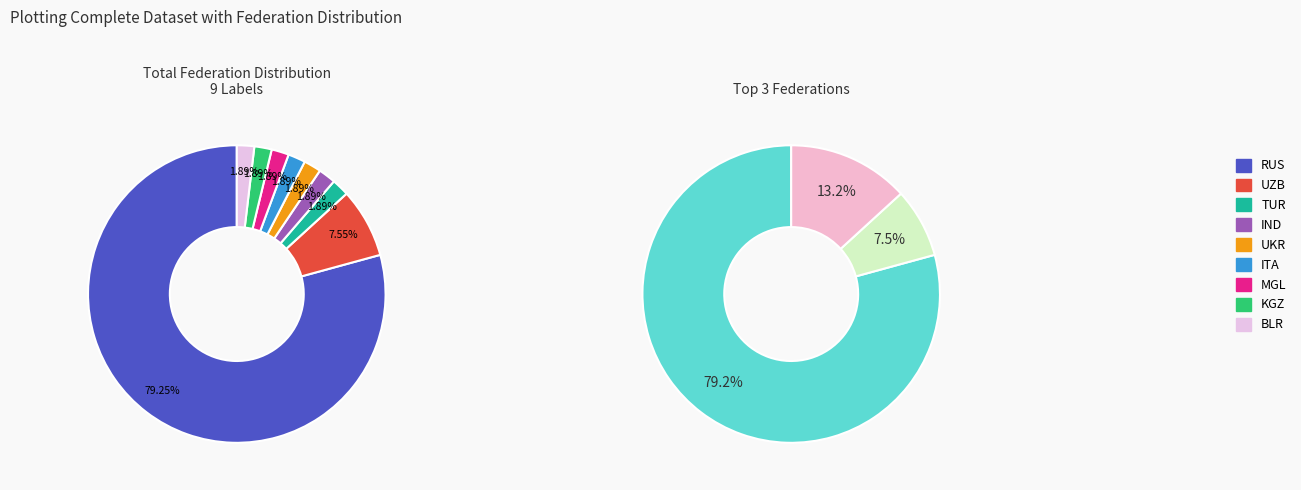

Which has a higher value, BLR or TUR?

BLR